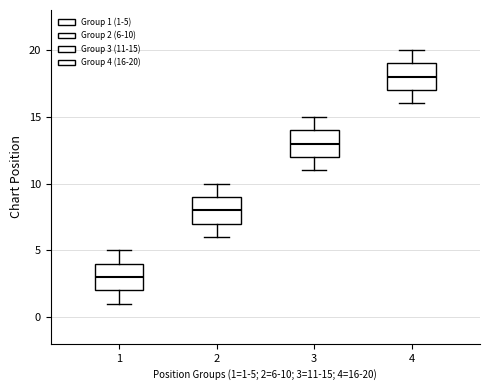

Reading left to right, read every box against the y-axis: the position of its median line, the range the box covers, and the ends of its whiskers. The values are not printed on the chart, so give them approximately, as read against the axis.

1: median 3, box 2 to 4, whiskers 1 to 5
2: median 8, box 7 to 9, whiskers 6 to 10
3: median 13, box 12 to 14, whiskers 11 to 15
4: median 18, box 17 to 19, whiskers 16 to 20